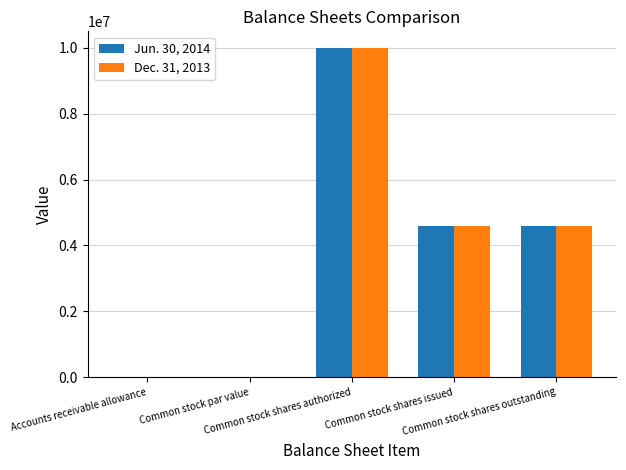

Does the chart contain stacked bars?

No